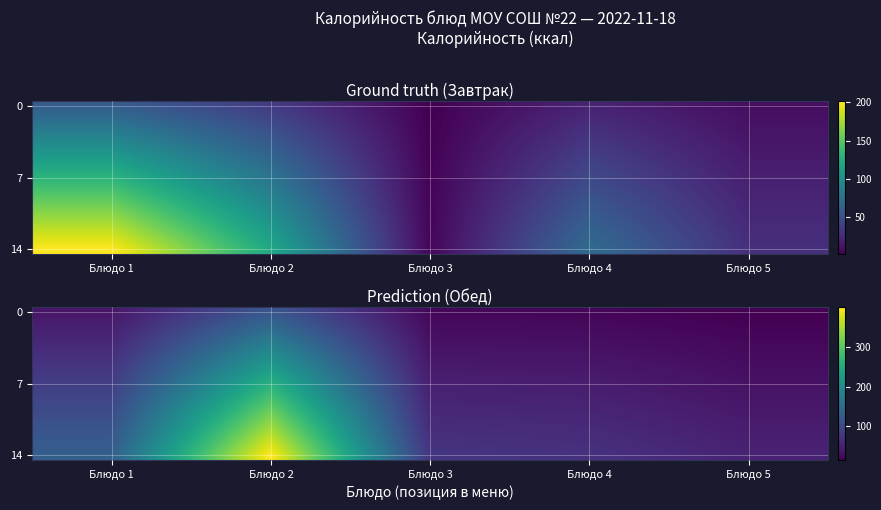

At how many categories does at least one series exceed 202?

1